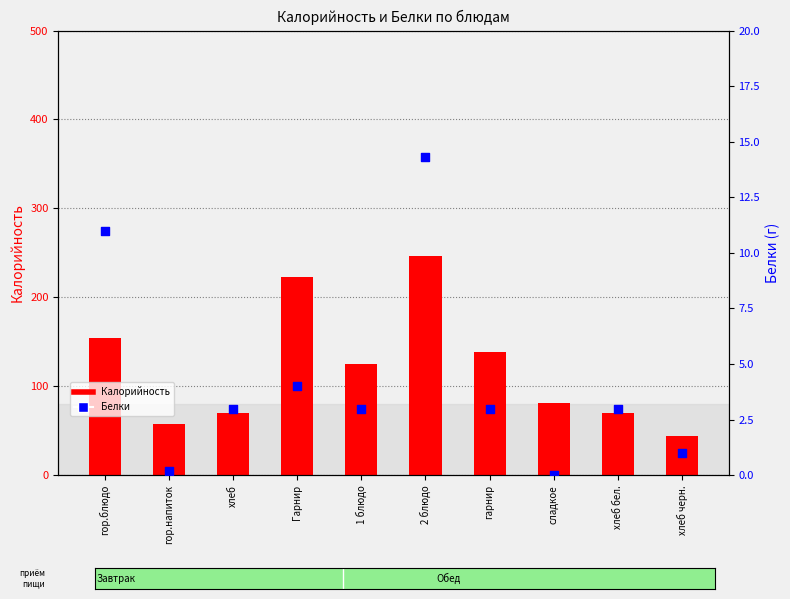

What are all the series names shown in the legend?

Калорийность, Белки